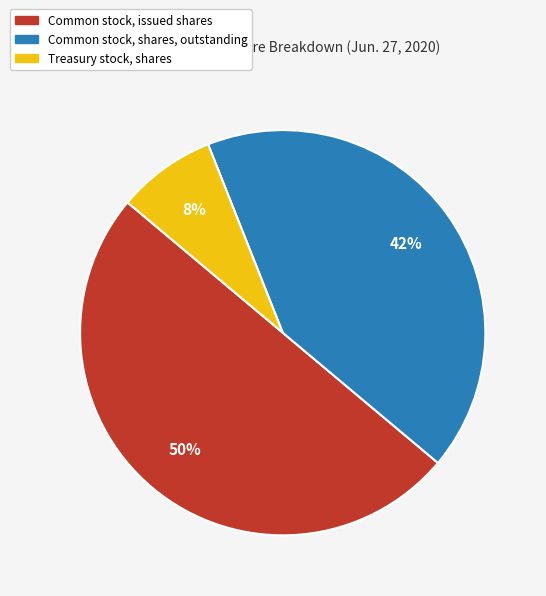

Rank the categories by value from lowest to highest.

Treasury stock, shares, Common stock, shares, outstanding, Common stock, issued shares